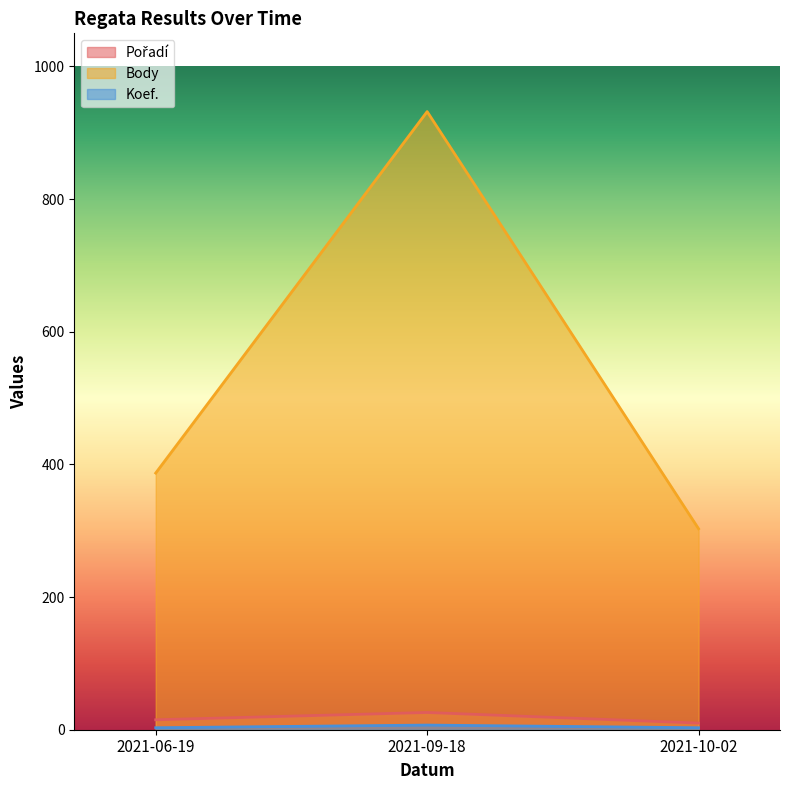

Between 2021-06-19 and 2021-10-02, which series saw the biggest shift?

Body